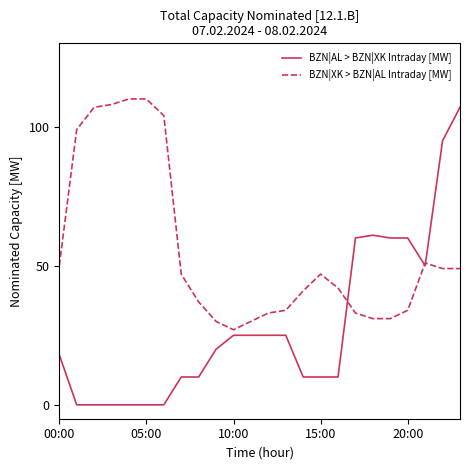

How many distinct data groups are displayed?

2